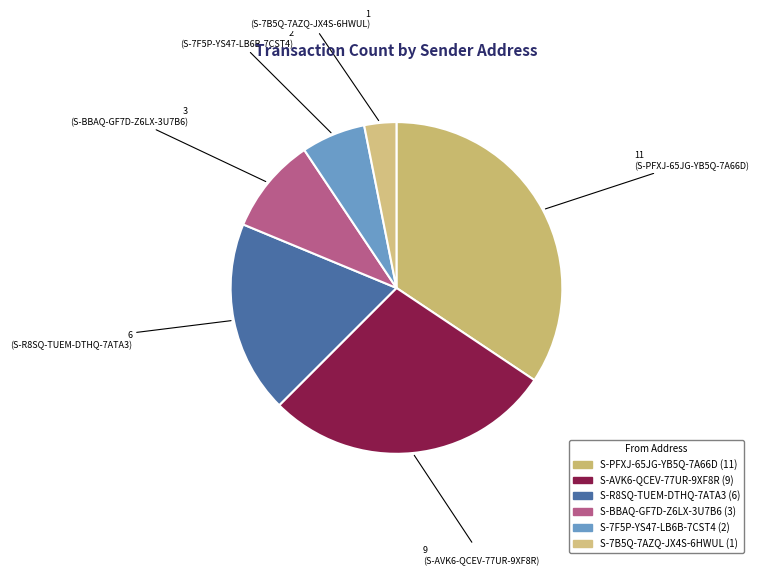

To the nearest percent, what portion does S-R8SQ-TUEM-DTHQ-7ATA3 represent?

19%